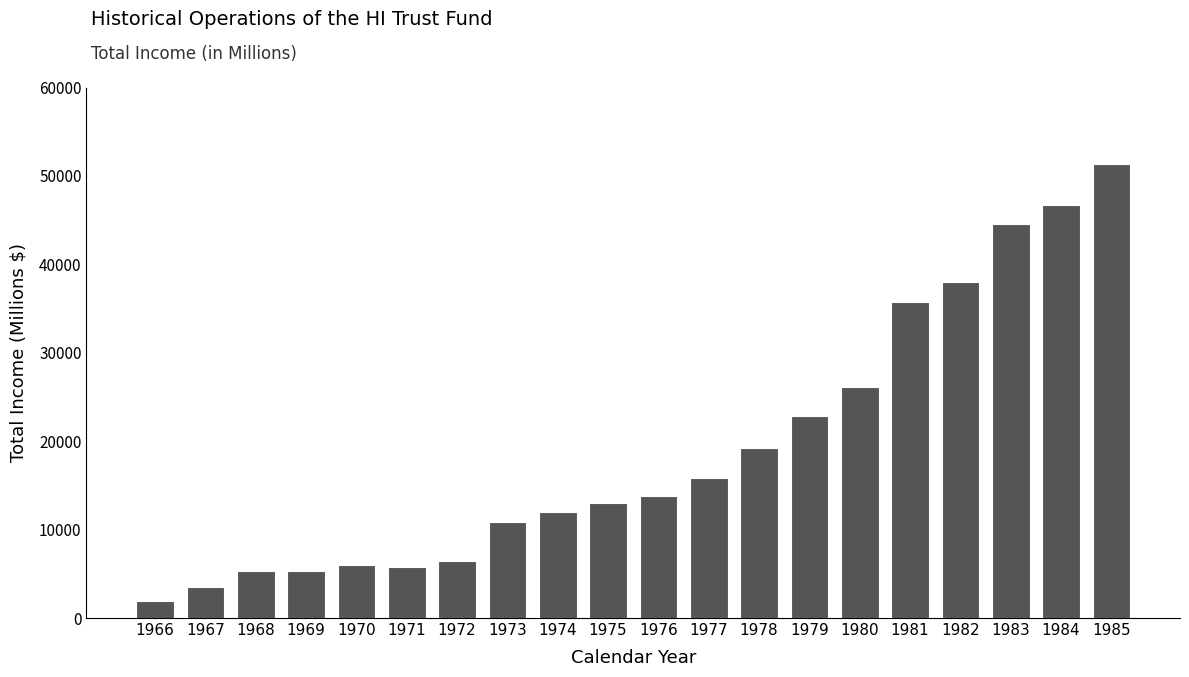

What is the smallest value displayed?

1943